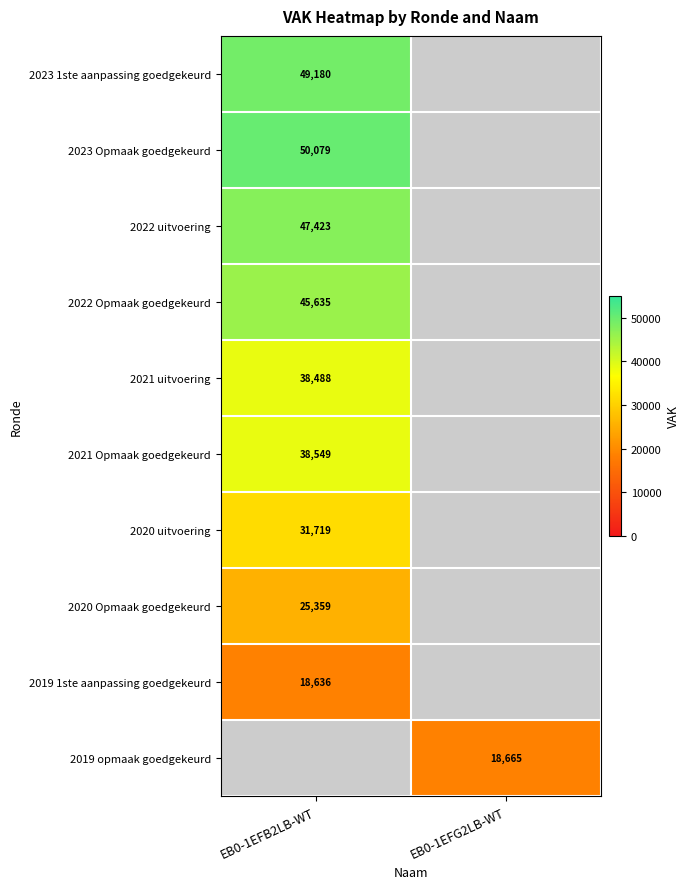

True or false: 2020 Opmaak goedgekeurd has a value of 35543 at EB0-1EFB2LB-WT.

False